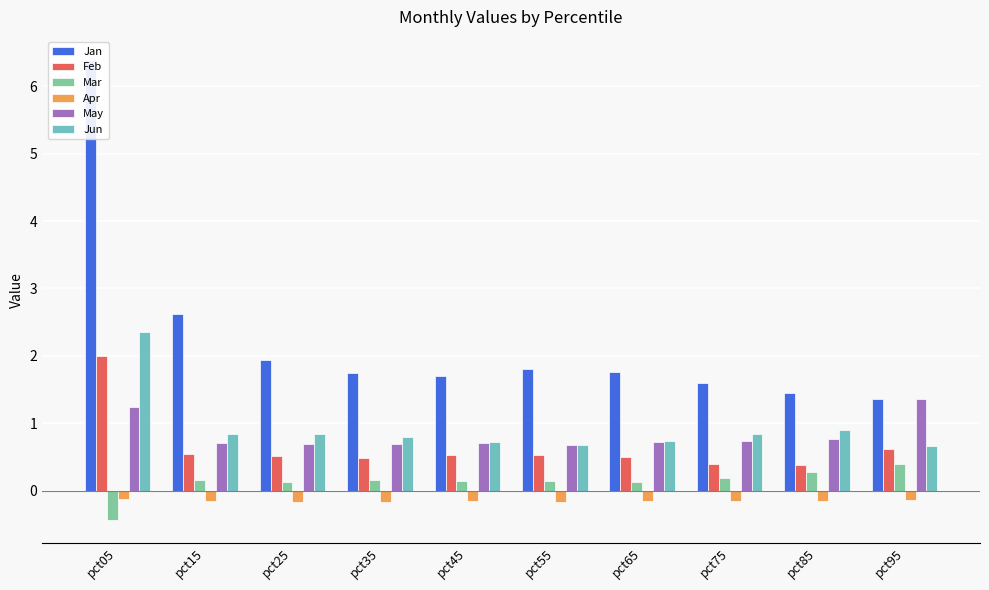

Reading left to right, transcribe all the data shown in this chart.

Jan: pct05=6.4	pct15=2.6	pct25=1.9	pct35=1.8	pct45=1.7	pct55=1.8	pct65=1.8	pct75=1.6	pct85=1.4	pct95=1.4
Feb: pct05=2.0	pct15=0.5	pct25=0.5	pct35=0.5	pct45=0.5	pct55=0.5	pct65=0.5	pct75=0.4	pct85=0.4	pct95=0.6
Mar: pct05=-0.4	pct15=0.2	pct25=0.1	pct35=0.2	pct45=0.1	pct55=0.1	pct65=0.1	pct75=0.2	pct85=0.3	pct95=0.4
Apr: pct05=-0.1	pct15=-0.2	pct25=-0.2	pct35=-0.2	pct45=-0.1	pct55=-0.2	pct65=-0.2	pct75=-0.2	pct85=-0.1	pct95=-0.1
May: pct05=1.2	pct15=0.7	pct25=0.7	pct35=0.7	pct45=0.7	pct55=0.7	pct65=0.7	pct75=0.7	pct85=0.8	pct95=1.4
Jun: pct05=2.4	pct15=0.8	pct25=0.8	pct35=0.8	pct45=0.7	pct55=0.7	pct65=0.7	pct75=0.8	pct85=0.9	pct95=0.7